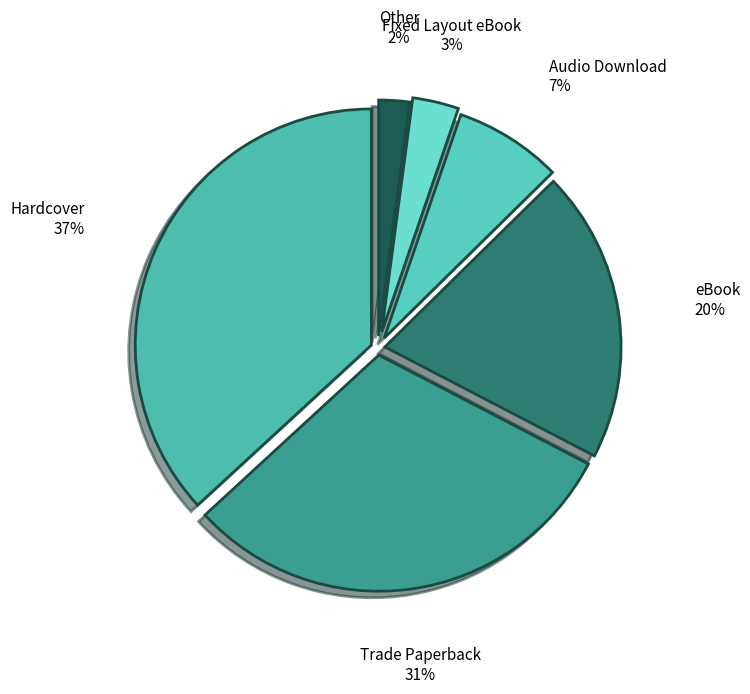

Combined, do Fixed Layout eBook and Audio Download account for over 50%?

No